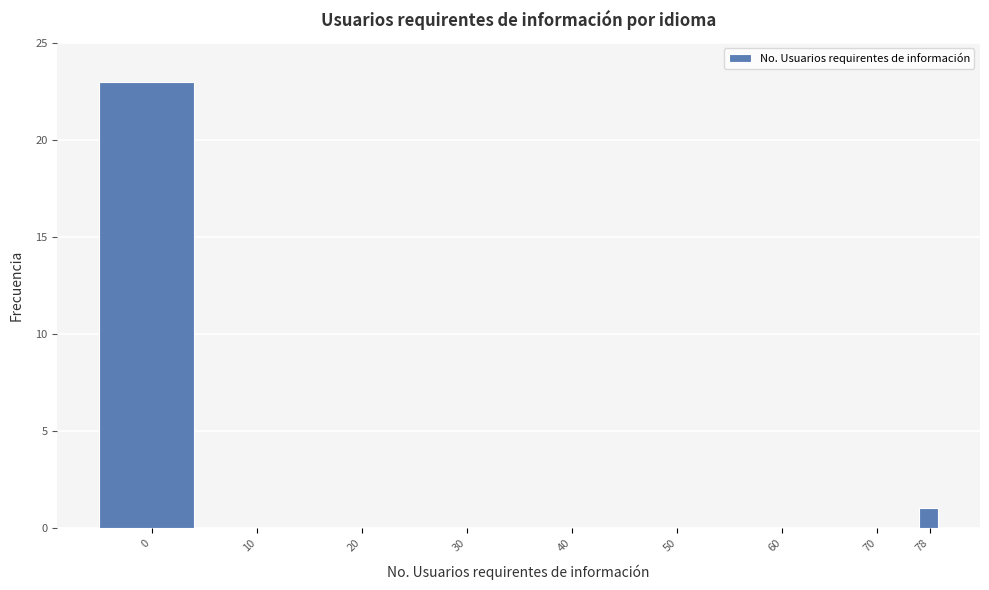

Reading right to left, transcribe all the data shown in this chart.

78=1	70=0	60=0	50=0	40=0	30=0	20=0	10=0	0=23